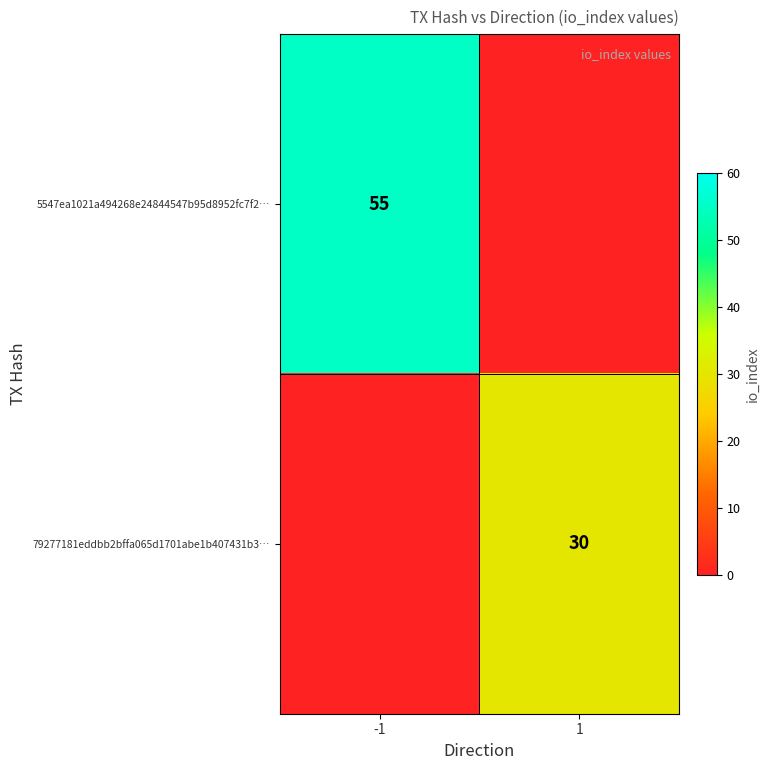

Is it true that 5547ea1021a494268e24844547b95d8952fc7f2… equals 55 at -1?

True